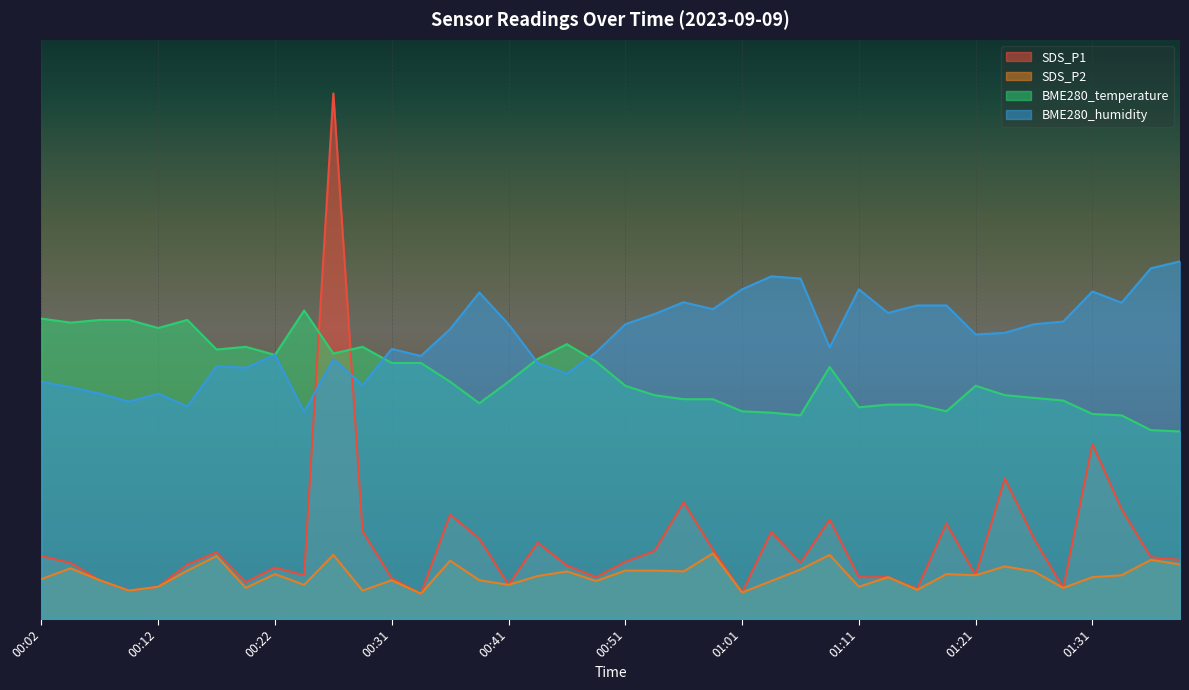

What is the difference between the highest and lowest values at 00:51?

29.8